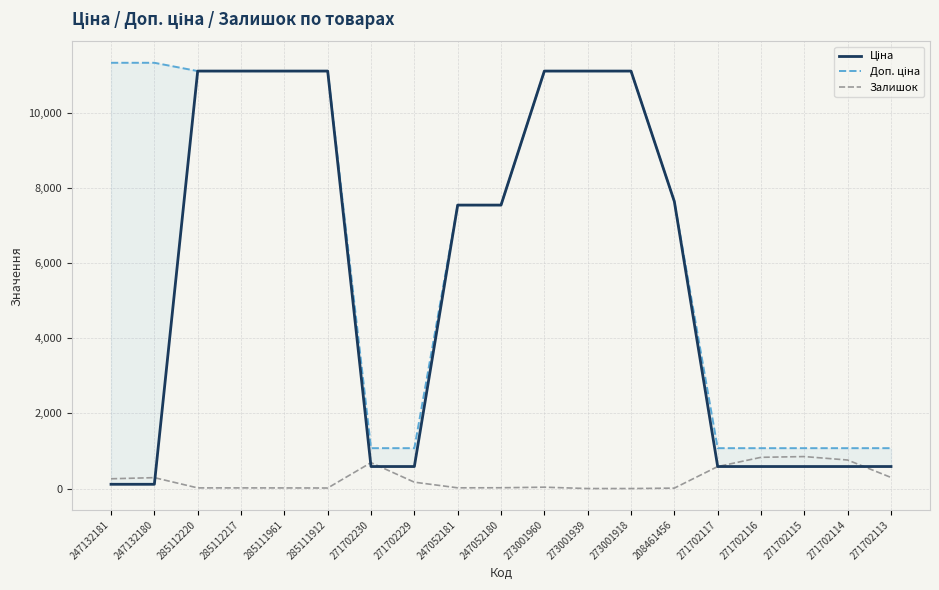

At which category is the sum across all series the highest?

273001960